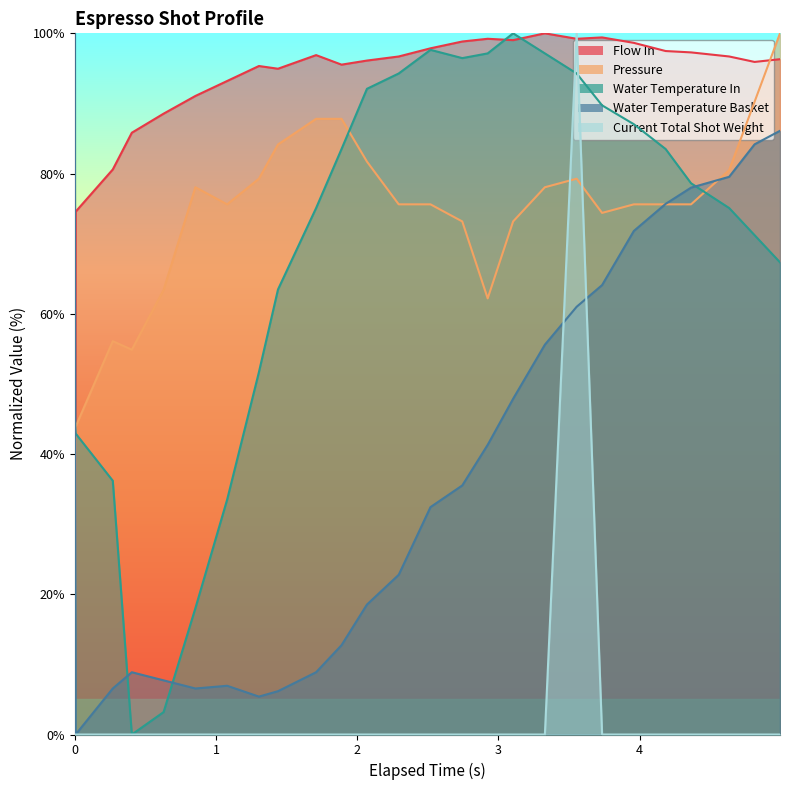

Which series has the largest total across all categories?

flow_in